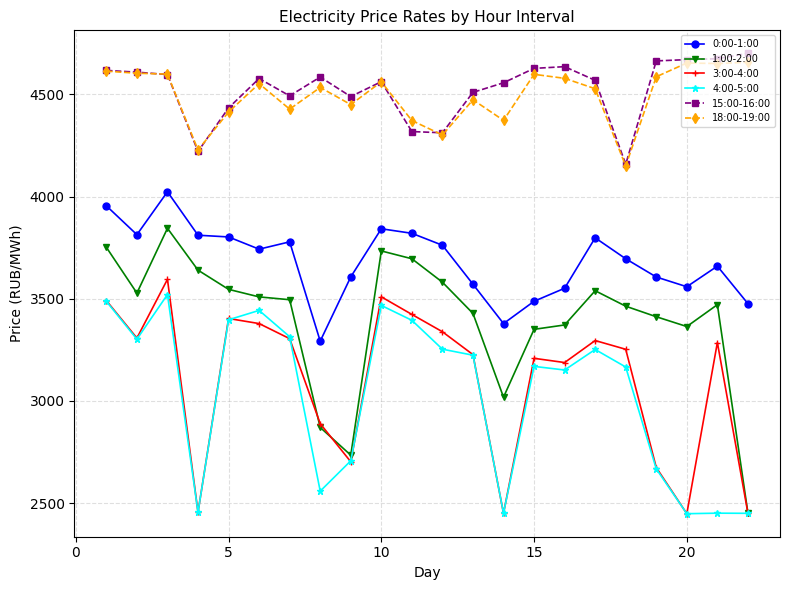

What is the difference between the maximum and minimum values in the 0:00-1:00 series?

731.0